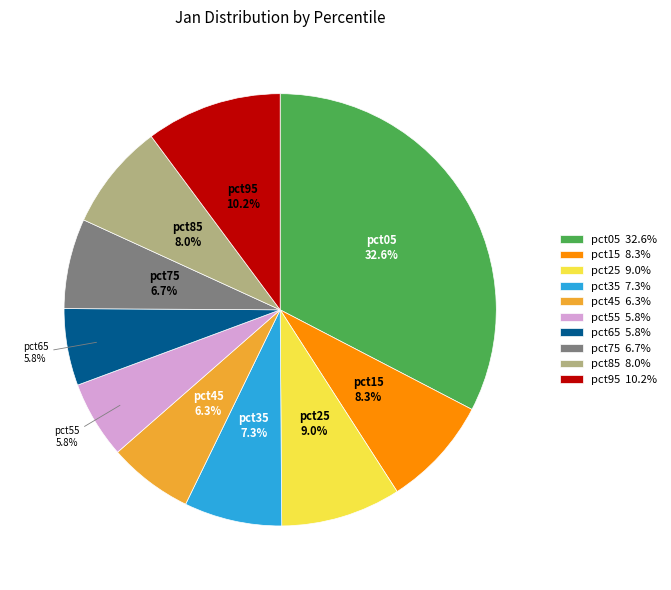

What percentage is the pct05 slice, to the nearest percent?

33%